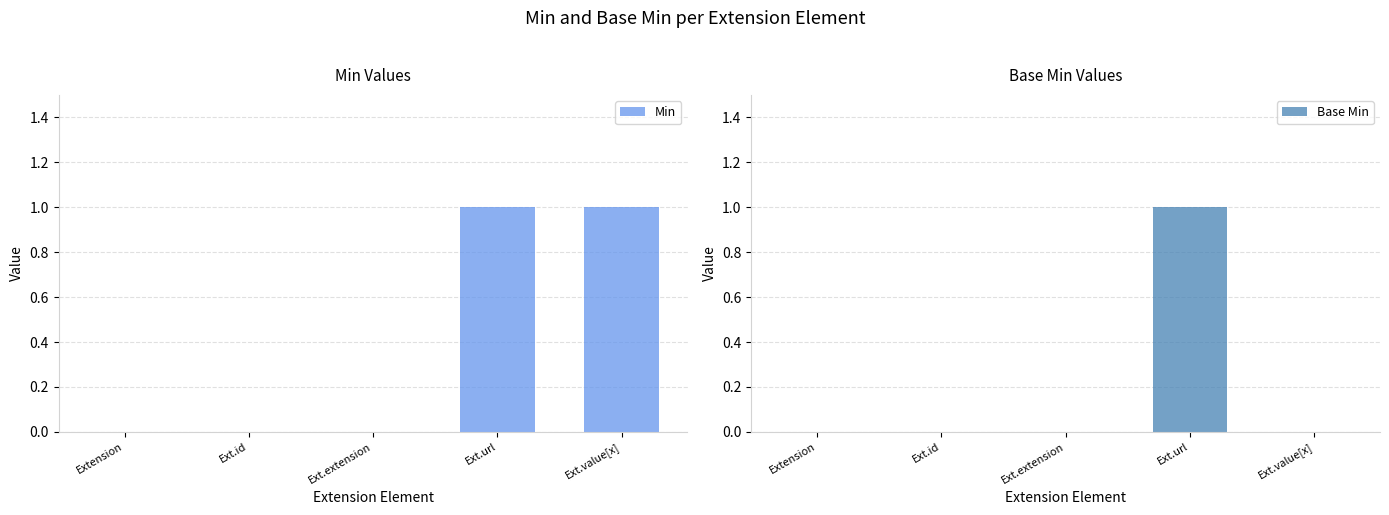

How many bars are there in total?

10